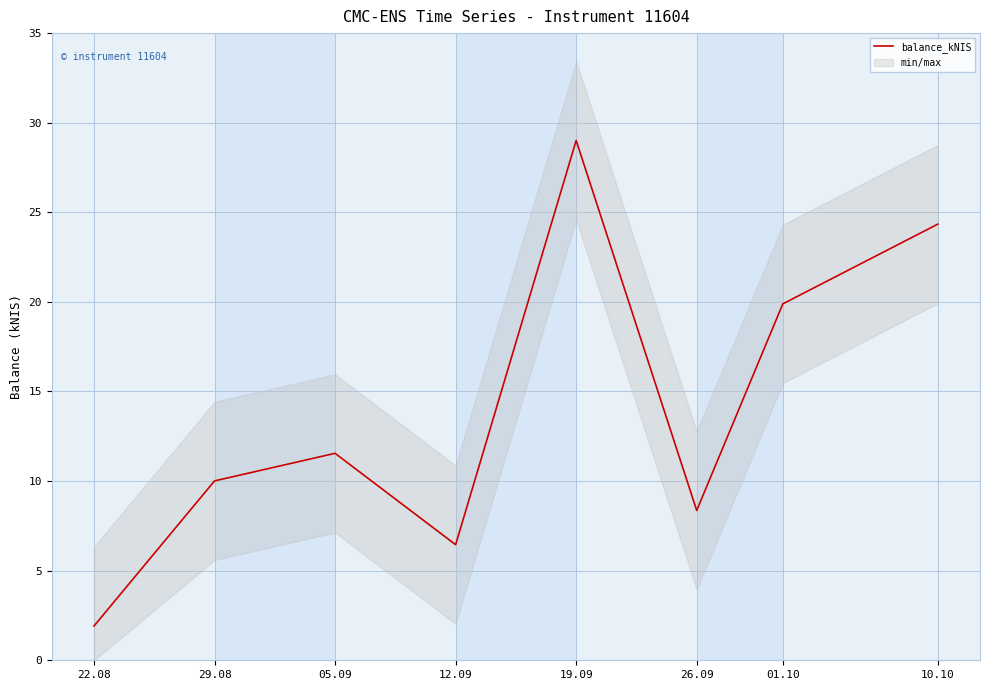

Rank the categories by value from highest to lowest.

19.09, 10.10, 01.10, 05.09, 29.08, 26.09, 12.09, 22.08